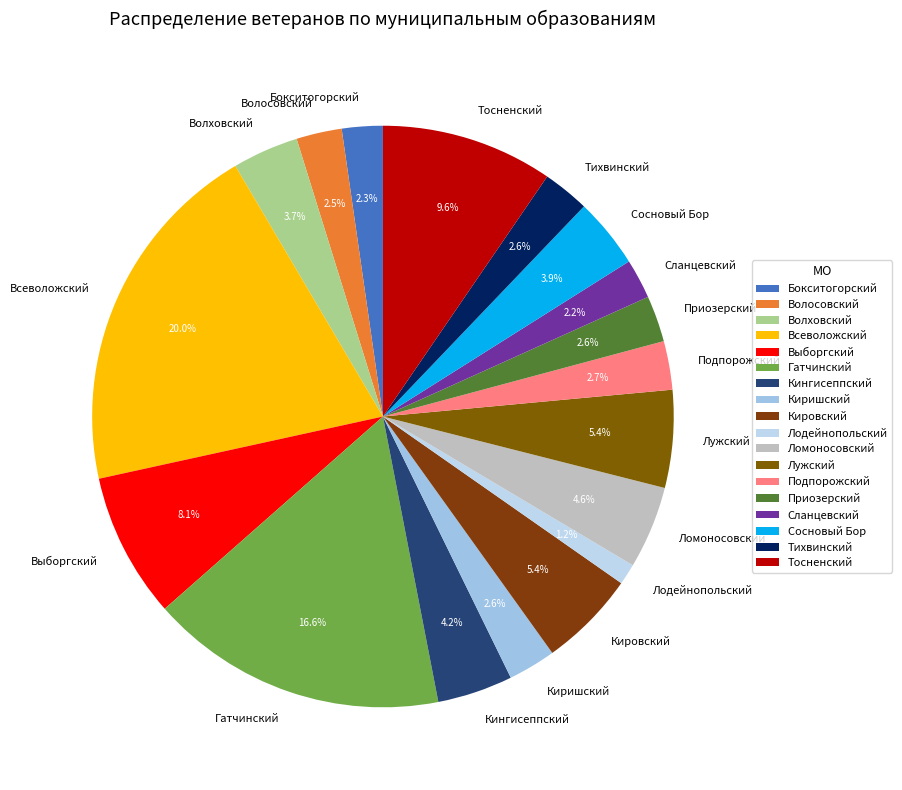

How much of the chart is everything except Всеволожский?

80.0%